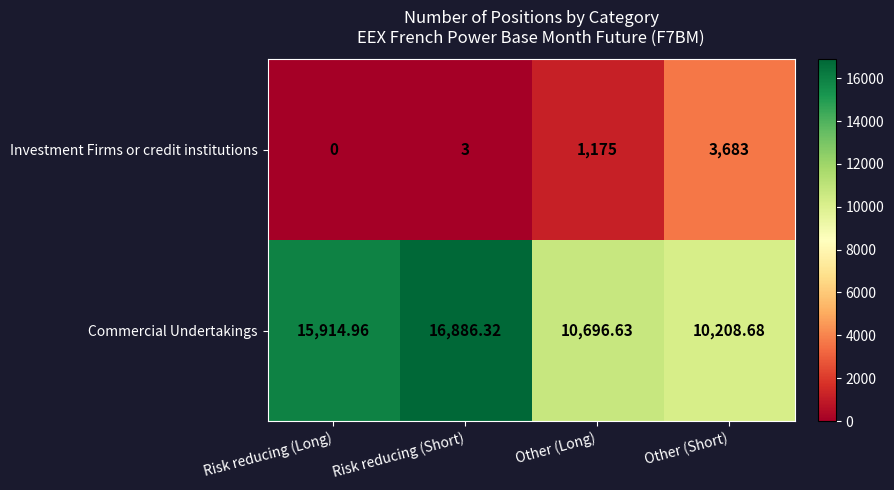

At which label does Commercial Undertakings first exceed 15914?

Risk reducing (Long)